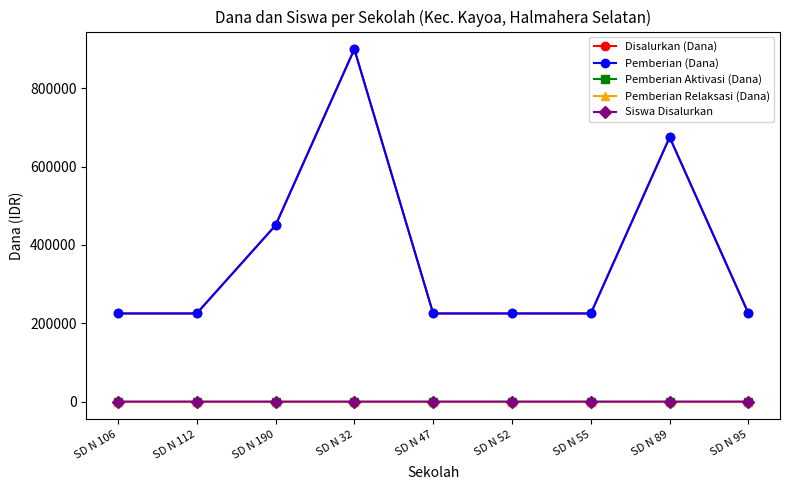

Does the chart have visible grid lines?

No